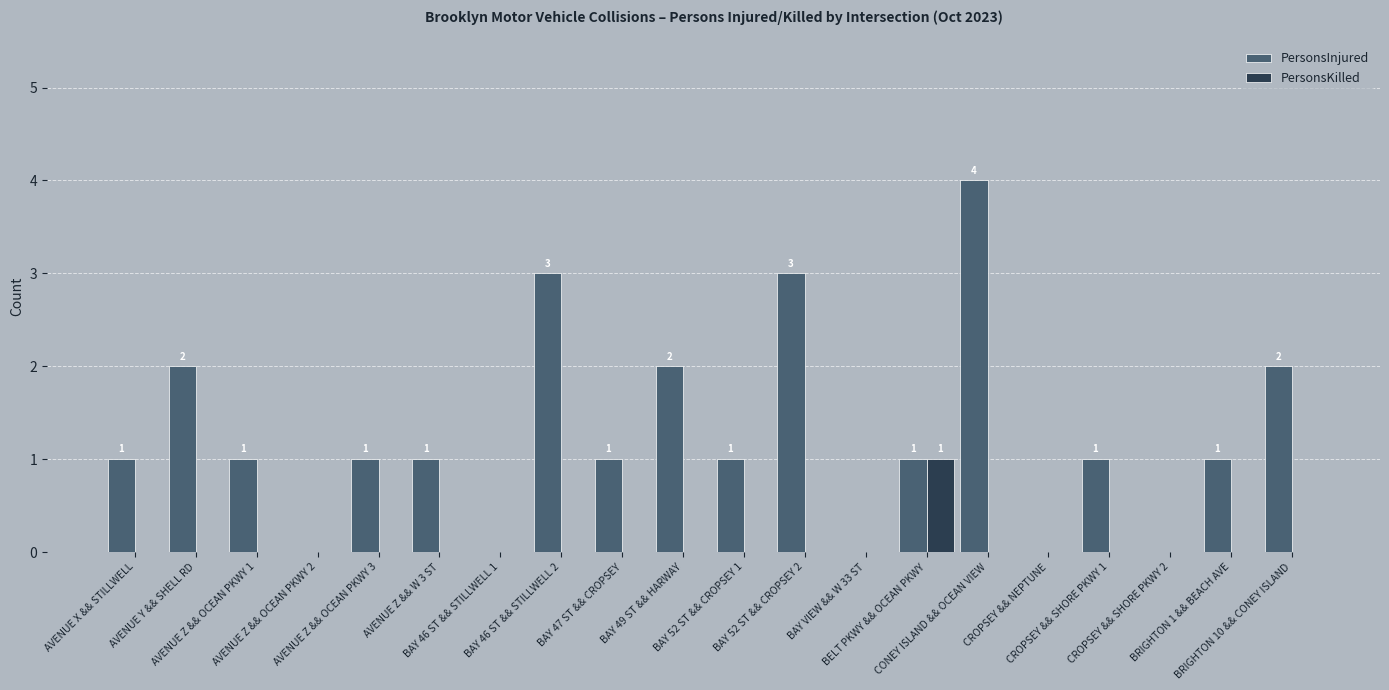

What is the greatest value displayed?

4